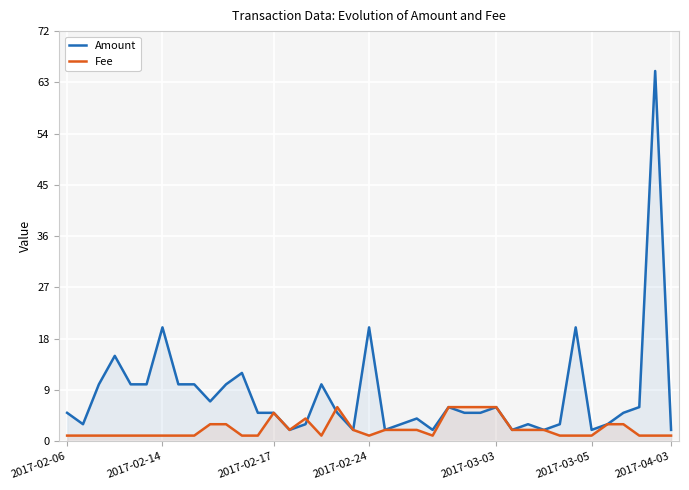

How many distinct data groups are displayed?

2